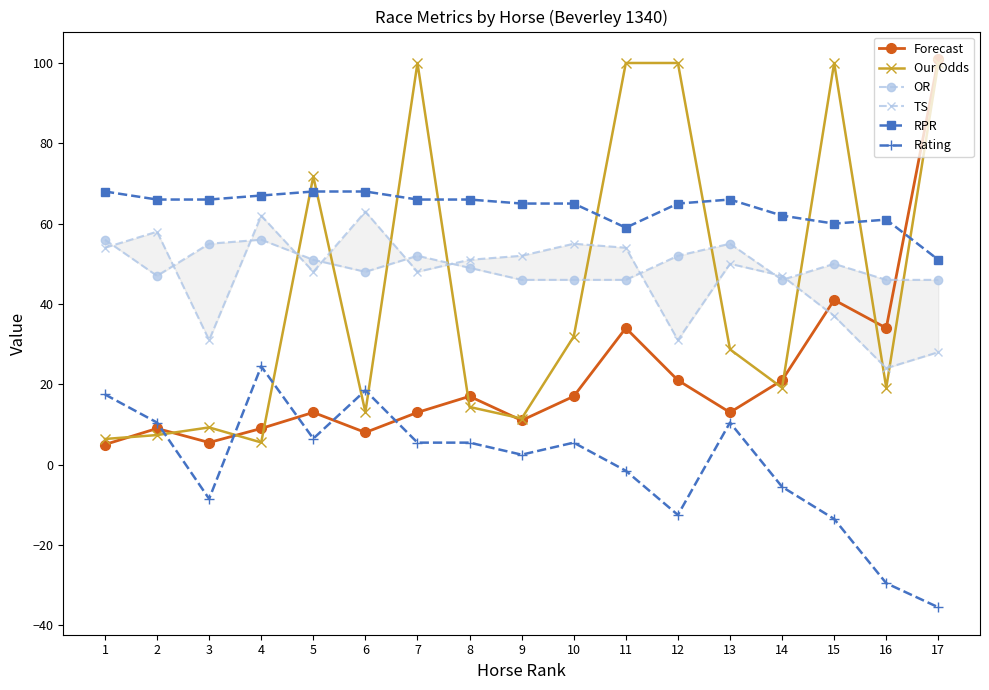

How many values in the OR series are below 49?

8